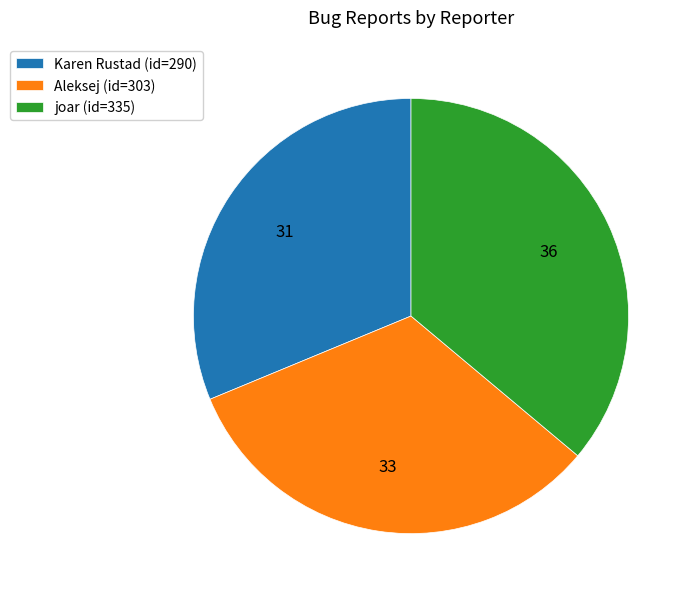

How many slices are in this pie chart?

3